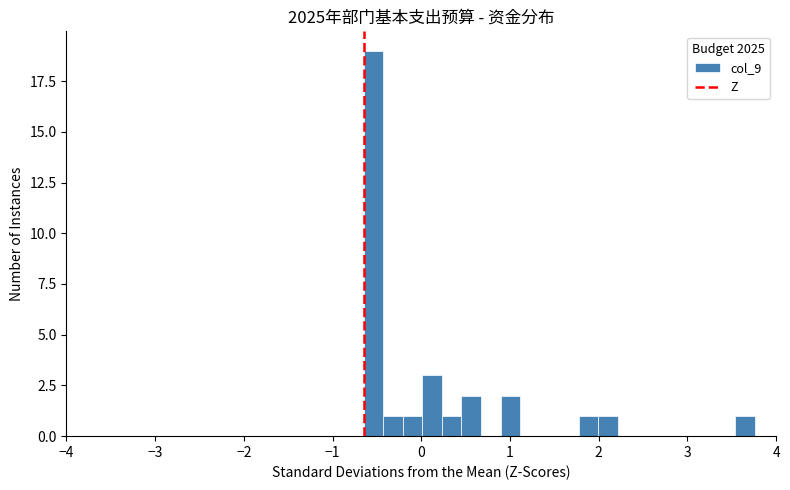

Read against the x-axis, roughly where is the centre of the tallest bar?

-0.5